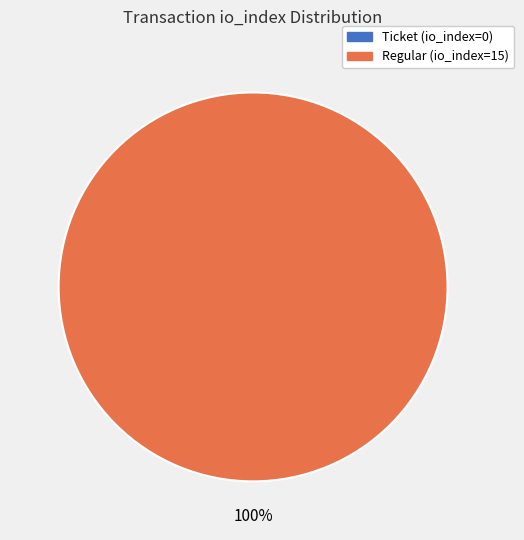

To the nearest percent, what is the difference between the Ticket (io_index=0) and Regular (io_index=15) slice percentages?

100%